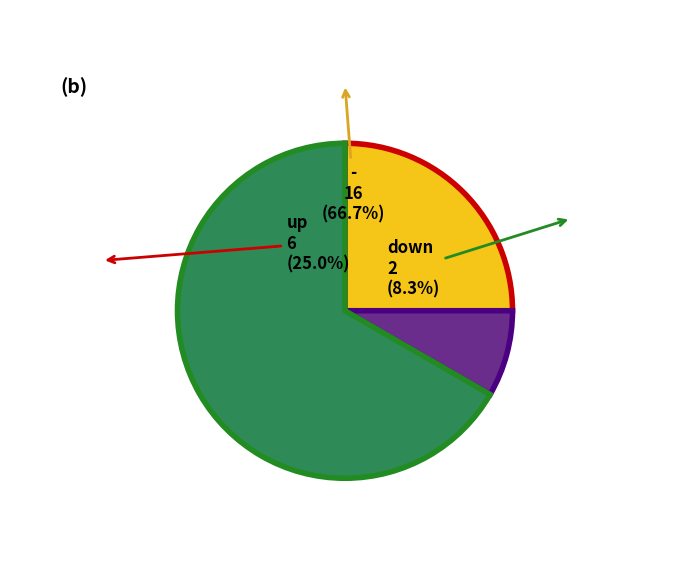

To the nearest percent, what portion does down represent?

8%